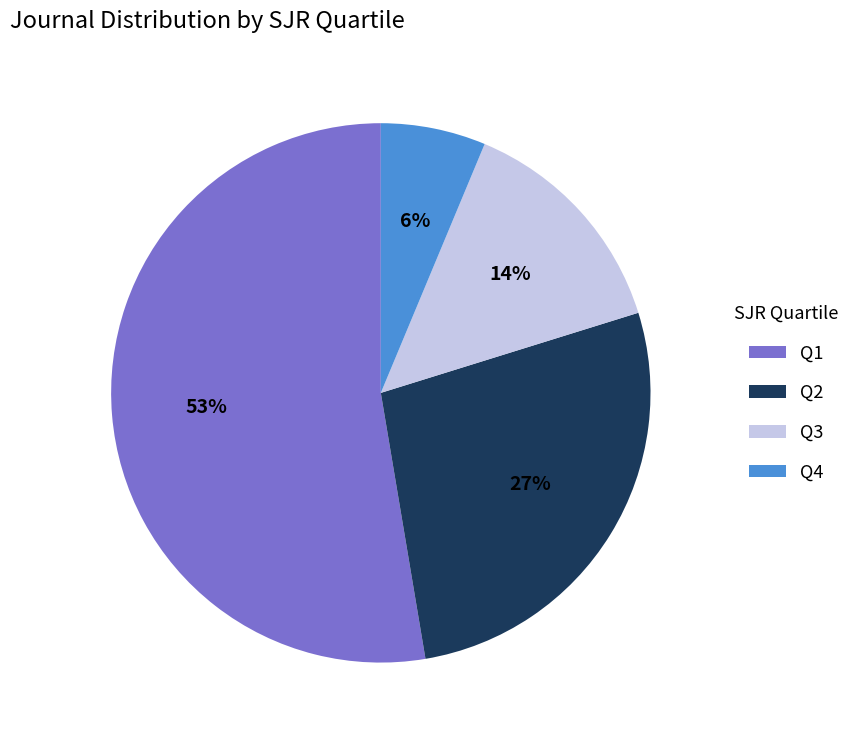

To the nearest percent, what percentage of the pie is Q2?

27%